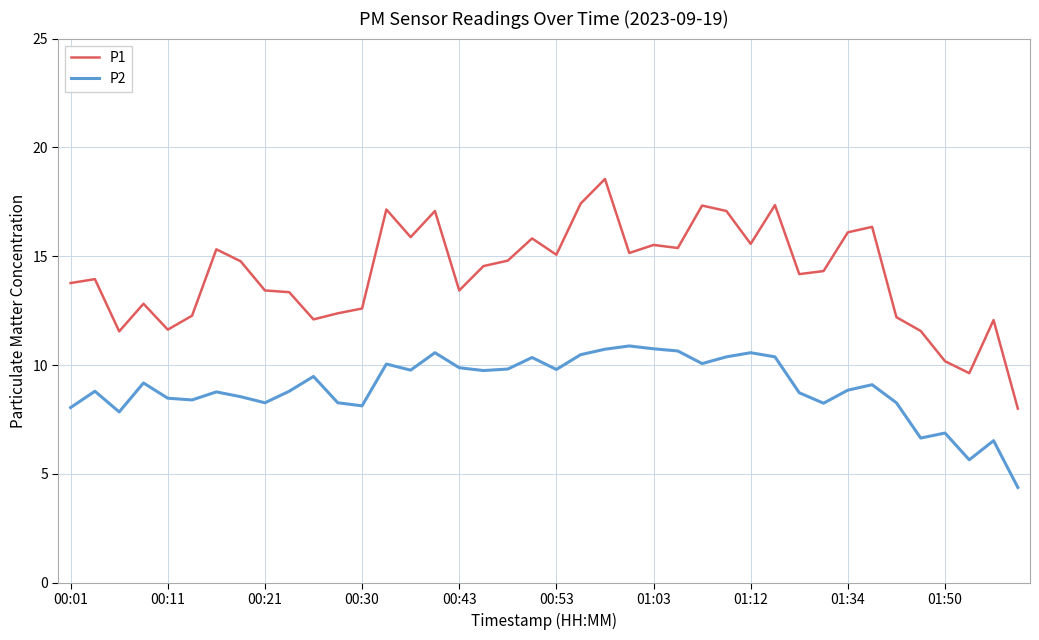

True or false: P2 has more than 2 points higher than both neighbors.

True